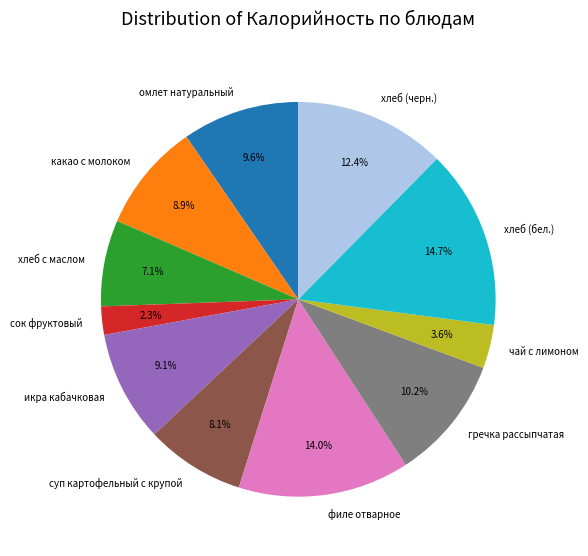

Which slice is the largest?

хлеб (бел.)